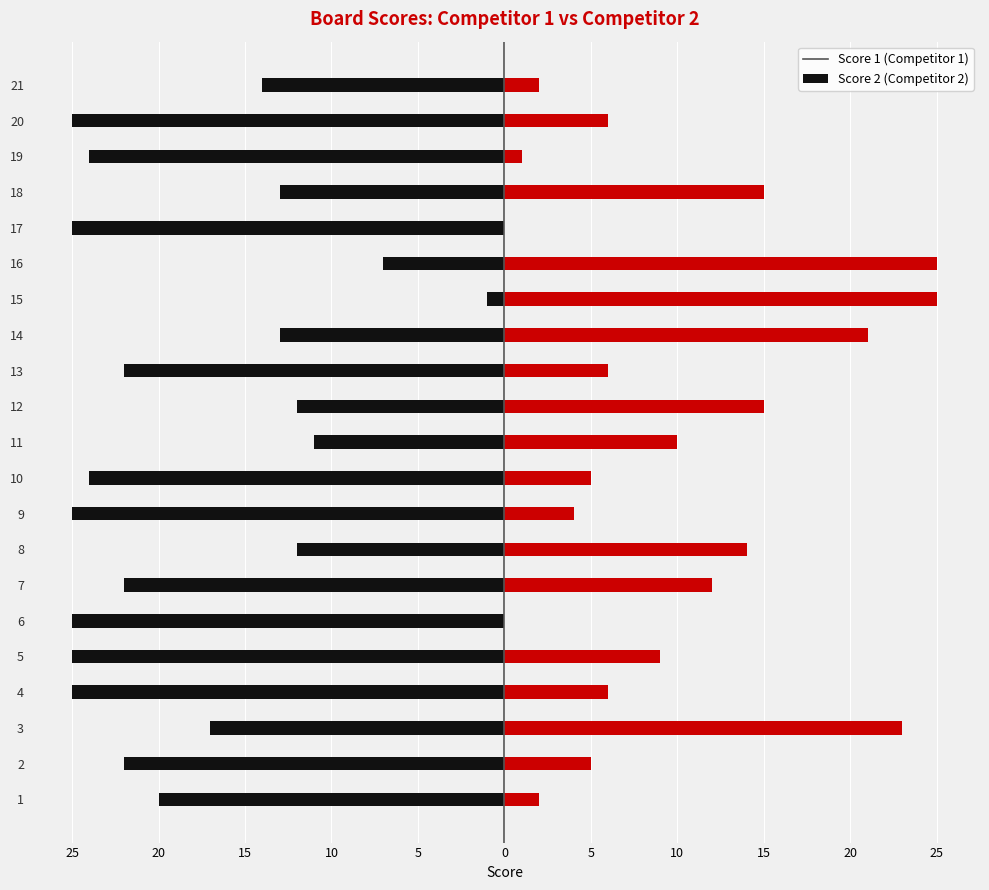

The Score 2 series shows 6 at 18. True or false?

False